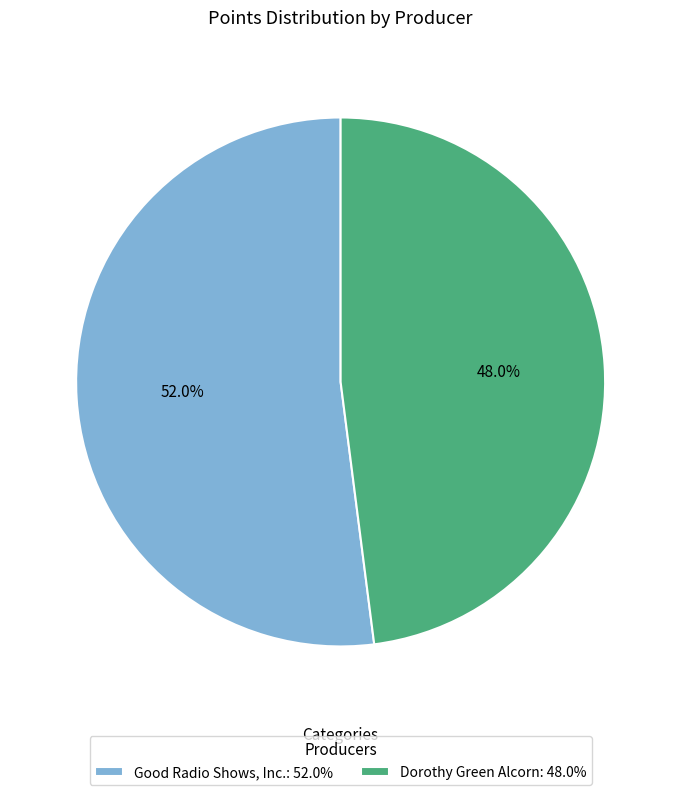

True or false: Dorothy Green Alcorn accounts for 60% of the total.

False